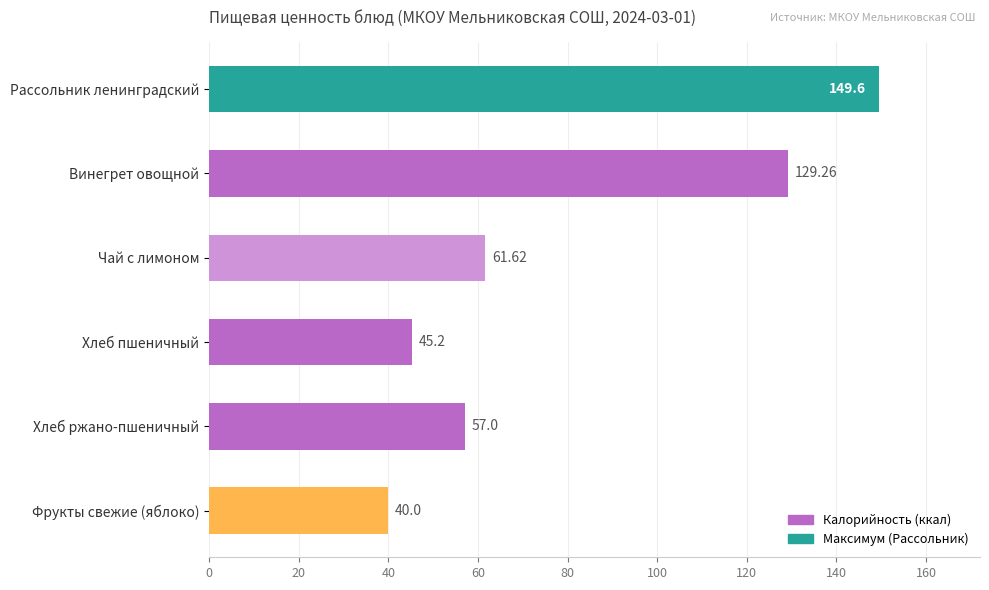

What is the label of the 3rd bar from the bottom?

Хлеб пшеничный